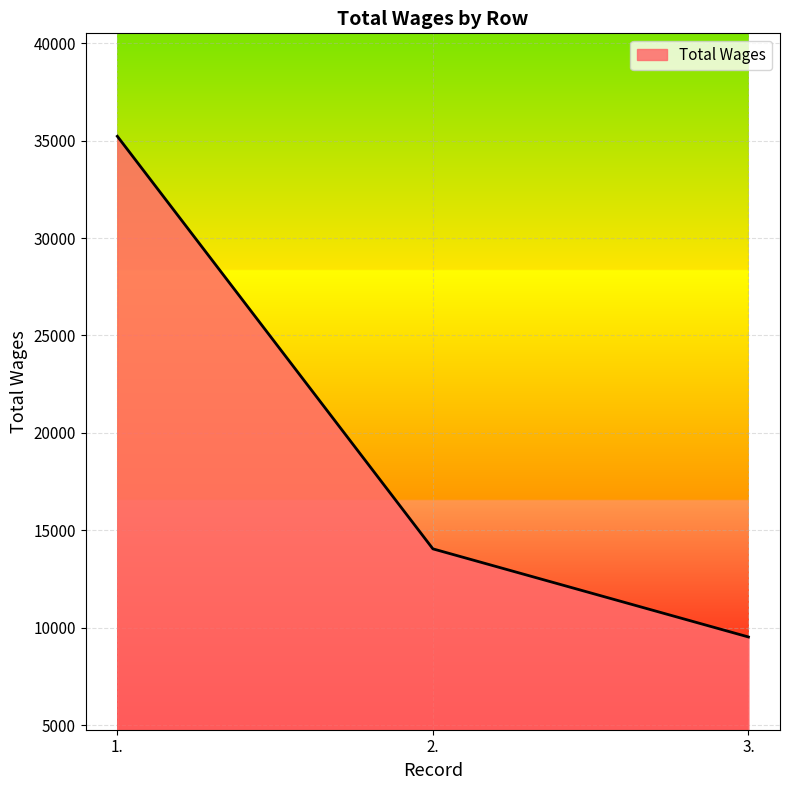

What is the change in value from 1. to 2.?

-21178.0